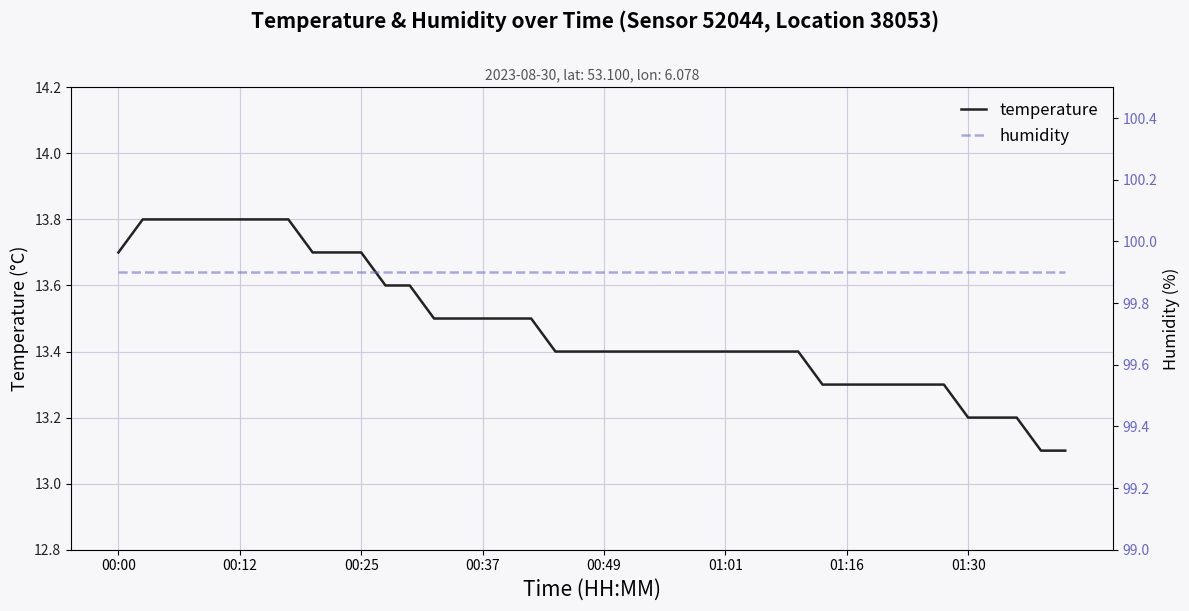

List the series in order of their overall mean, lowest first.

temperature, humidity